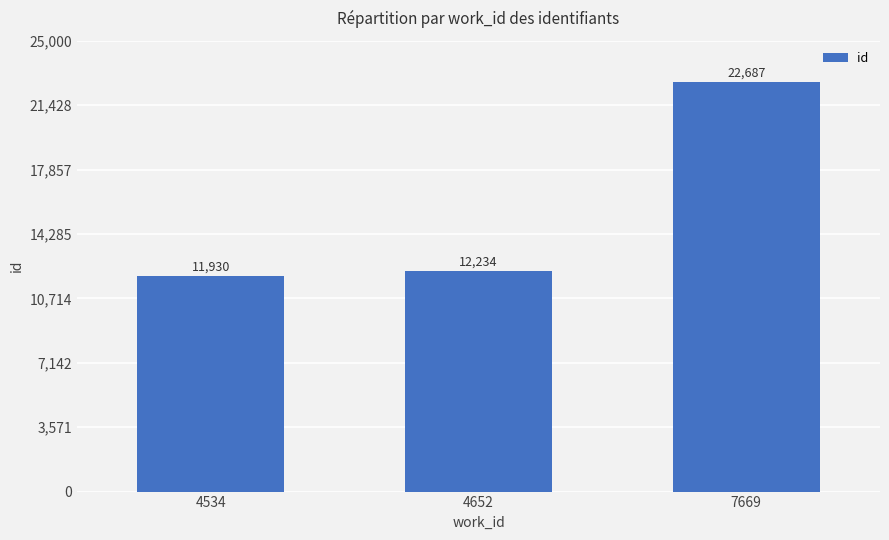

Reading left to right, list all the values displayed in this chart.

4534=11930	4652=12234	7669=22687